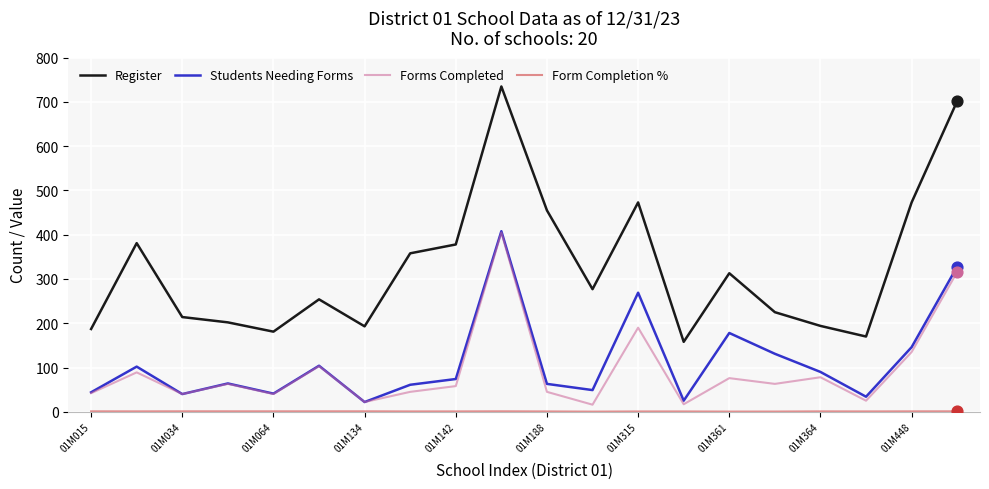

Which series has the largest total across all categories?

Register